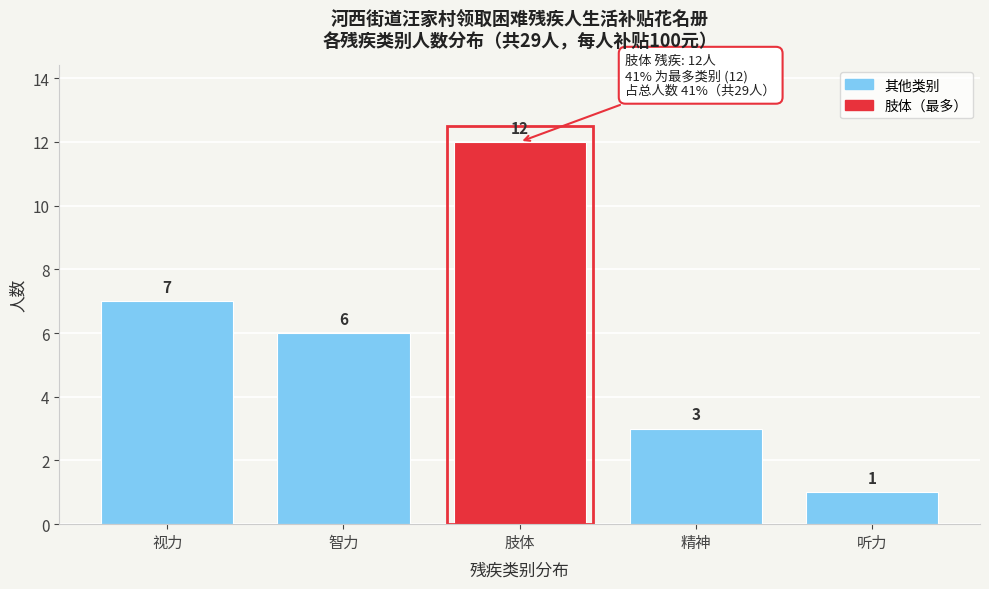

Reading left to right, what are all the values shown in this chart?

7	6	12	3	1